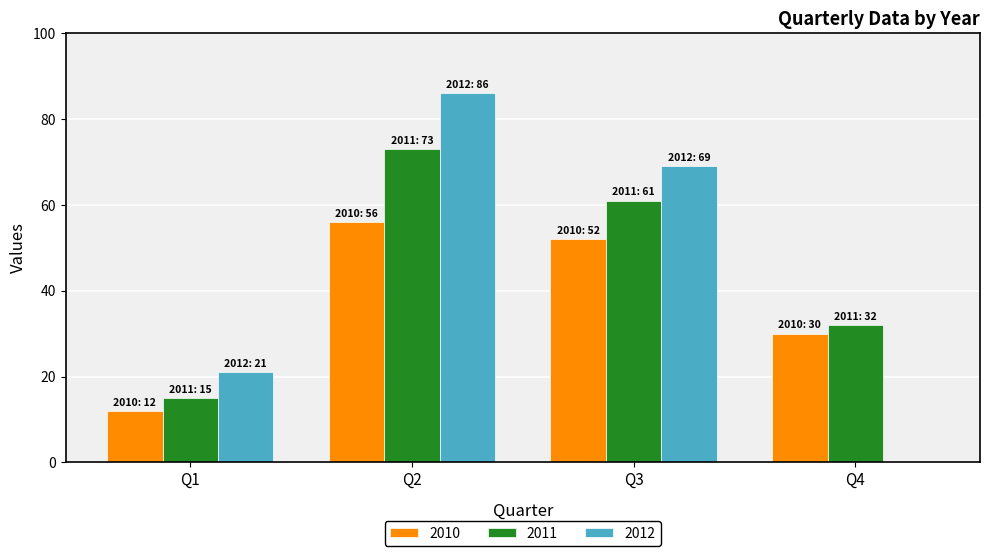

How many groups of bars are there?

4